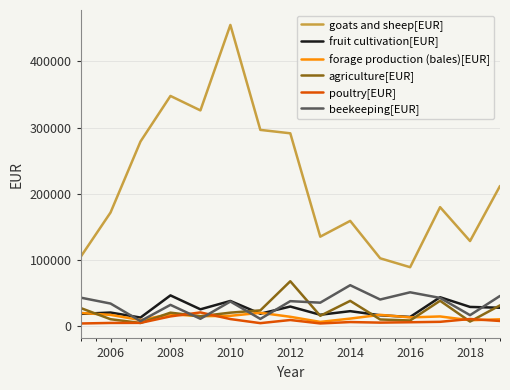

Which series has the largest total across all categories?

goats and sheep[EUR]